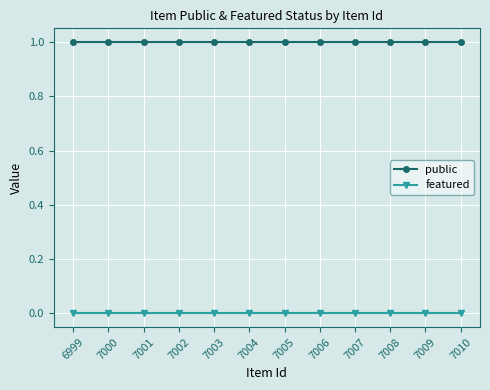

Reading left to right, what are all the values shown in this chart?

public: 1	1	1	1	1	1	1	1	1	1	1	1
featured: 0	0	0	0	0	0	0	0	0	0	0	0